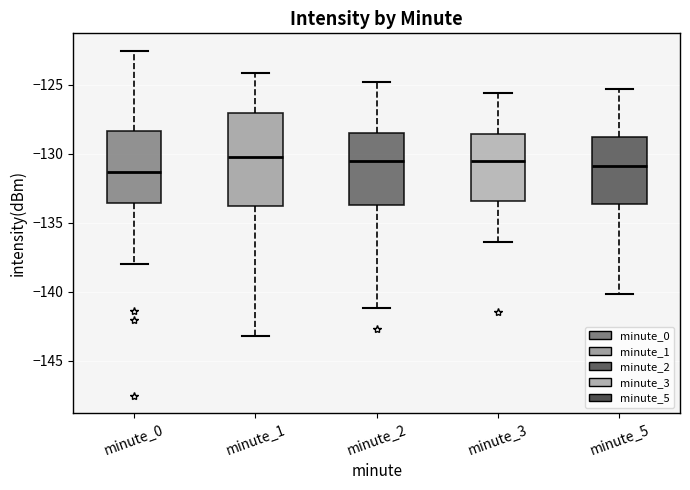

Reading left to right, transcribe this box plot: for each box, give where its median line is, the range the box spans, and where its two whiskers end, as read against the y-axis. The values are not printed on the chart, so give them approximately, as read against the axis.

minute_0: median -131.5, box -133.5 to -128.5, whiskers -138.0 to -122.5
minute_1: median -130.0, box -134.0 to -127.0, whiskers -143.0 to -124.0
minute_2: median -130.5, box -133.5 to -128.5, whiskers -141.0 to -125.0
minute_3: median -130.5, box -133.5 to -128.5, whiskers -136.5 to -125.5
minute_5: median -131.0, box -133.5 to -128.5, whiskers -140.0 to -125.5